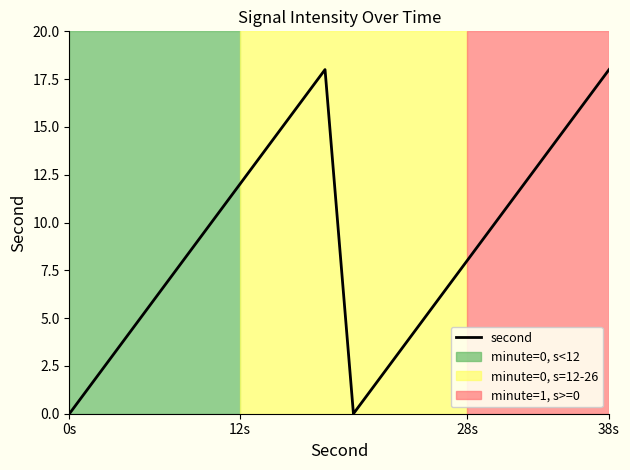

What is the difference between the maximum and minimum values?

18